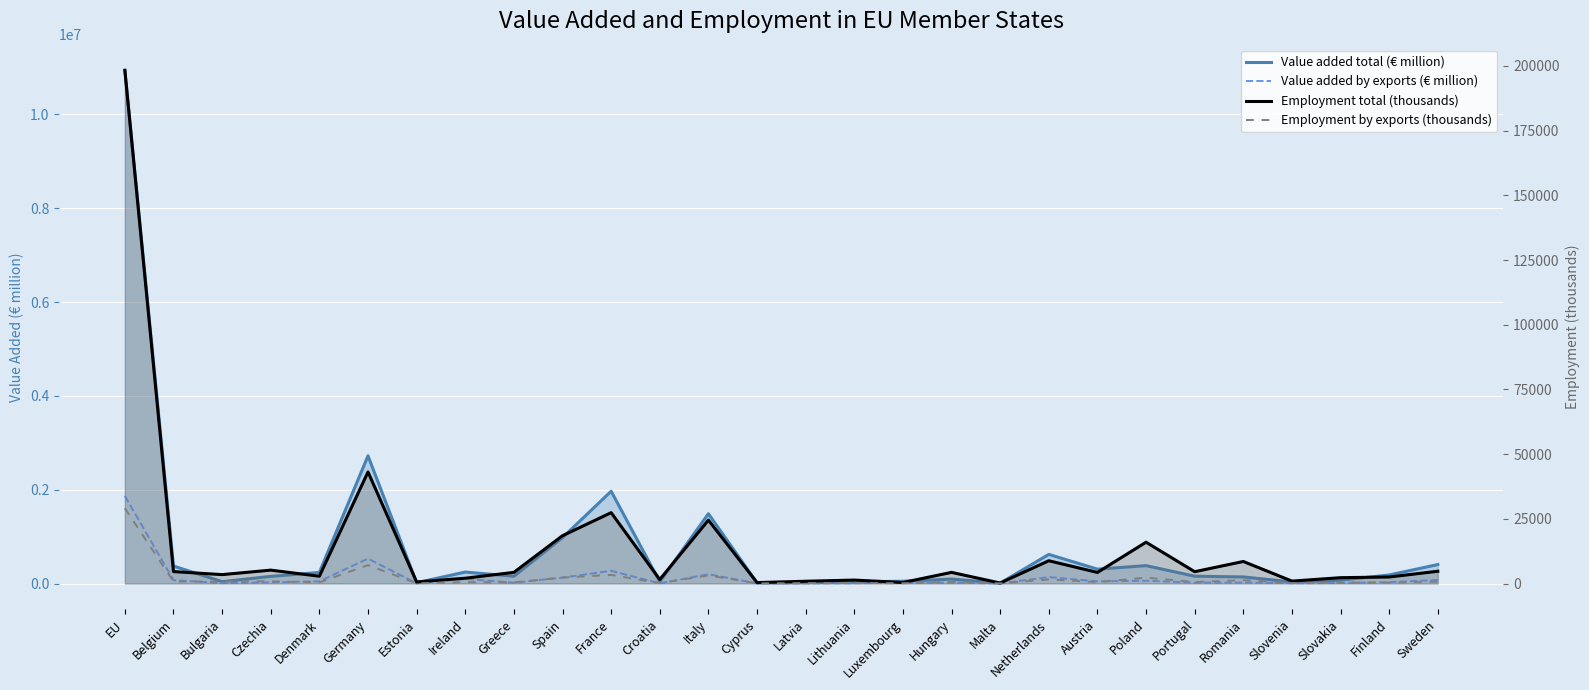

True or false: Value added by exports (€ million) and Employment by exports (thousands) intersect in this chart.

False